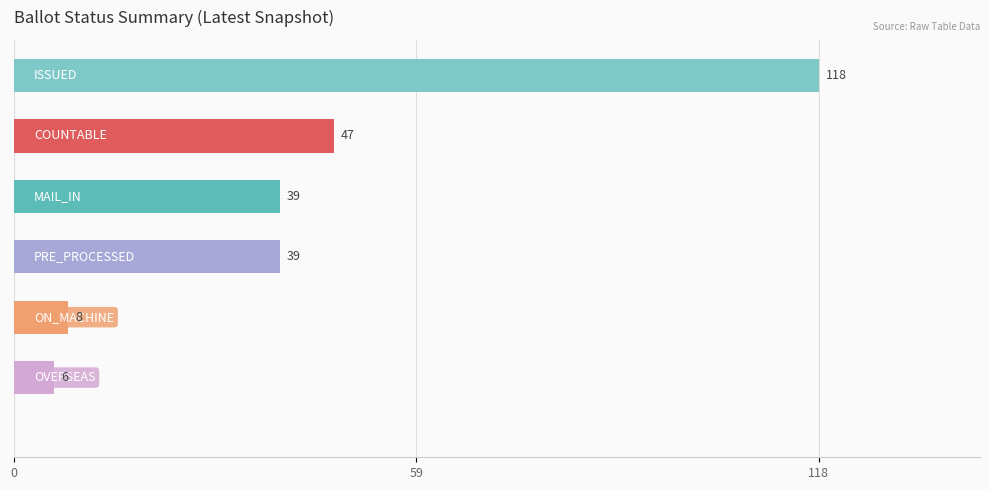

What is the difference between the maximum and second lowest values?

110